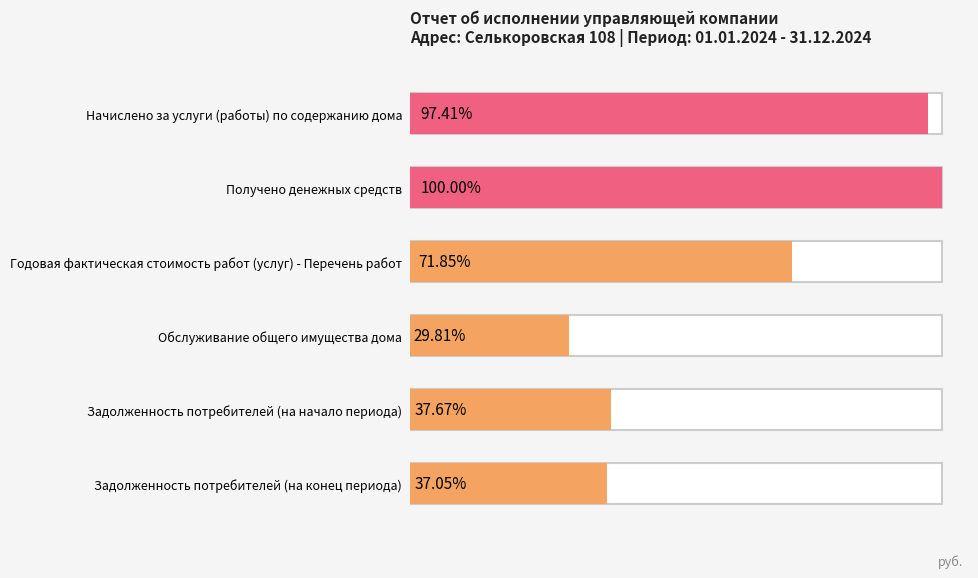

What is the value of the 6th bar from the left?

384246.6